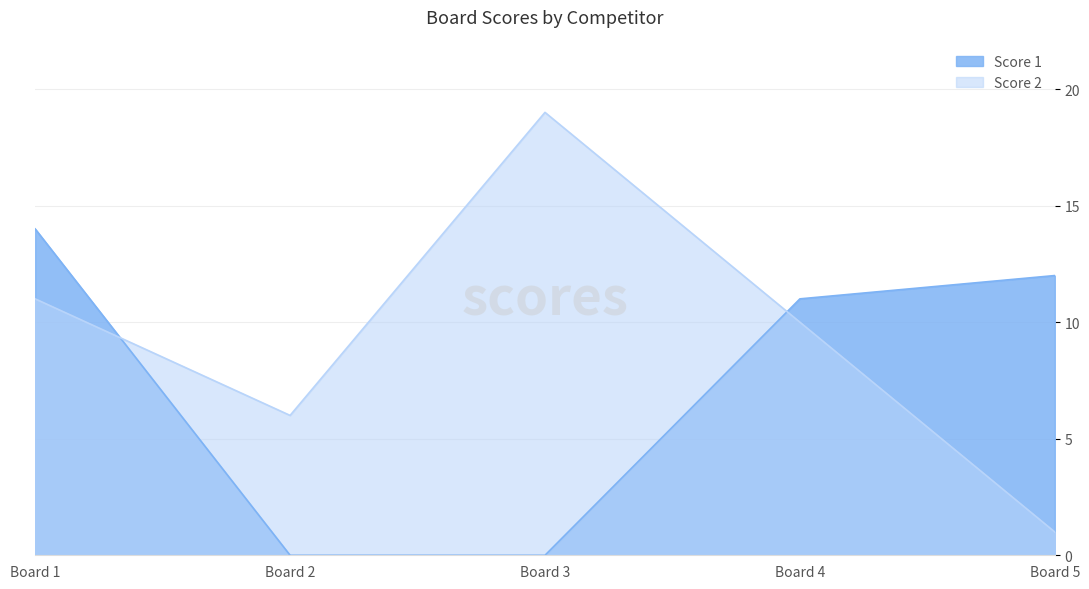

At which category does Score 2 reach its first local valley?

Board 2